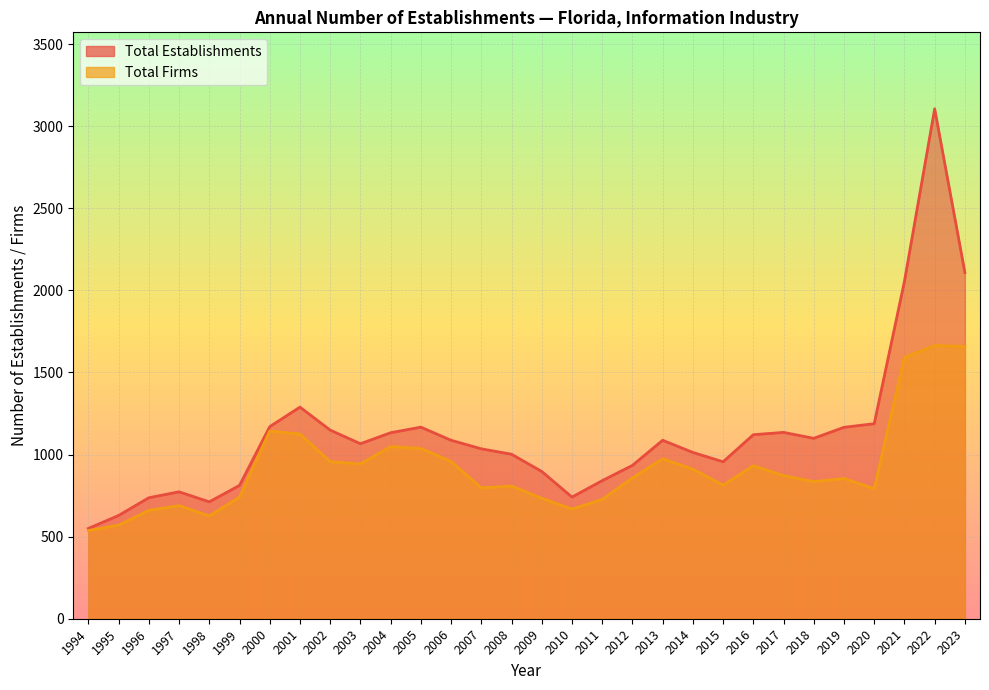

At 2018, list the series in order from largest to smallest.

Total Establishments, Total Firms